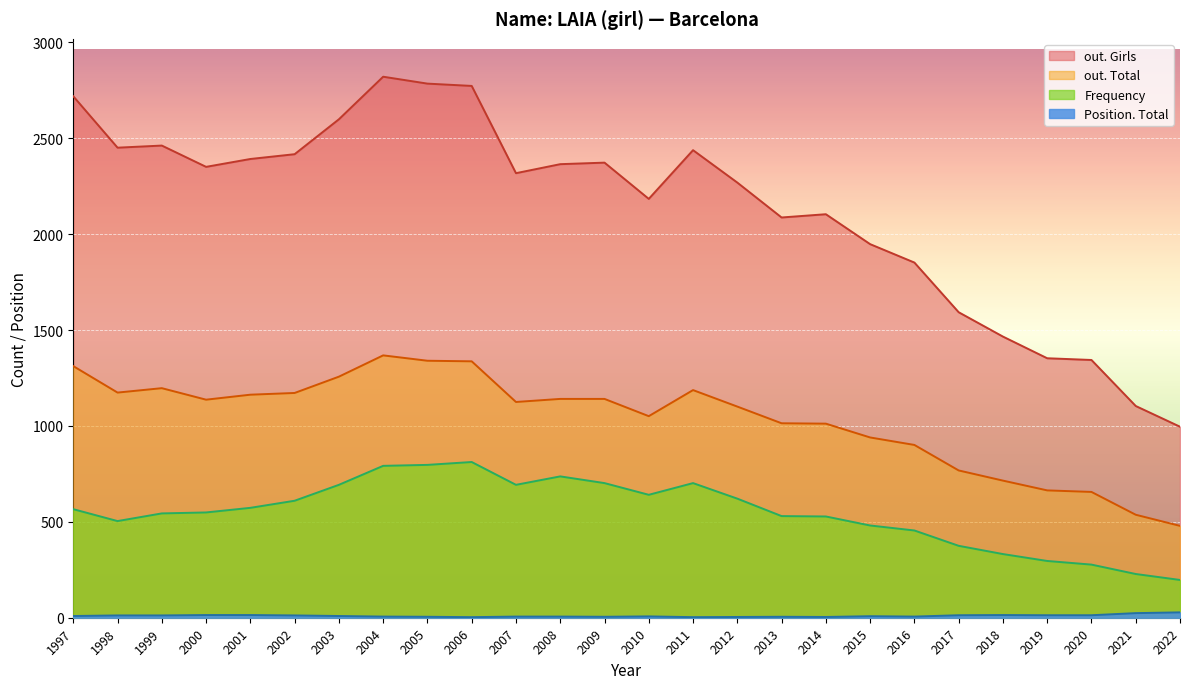

Is it true that out. Total equals 426 at 1997?

False